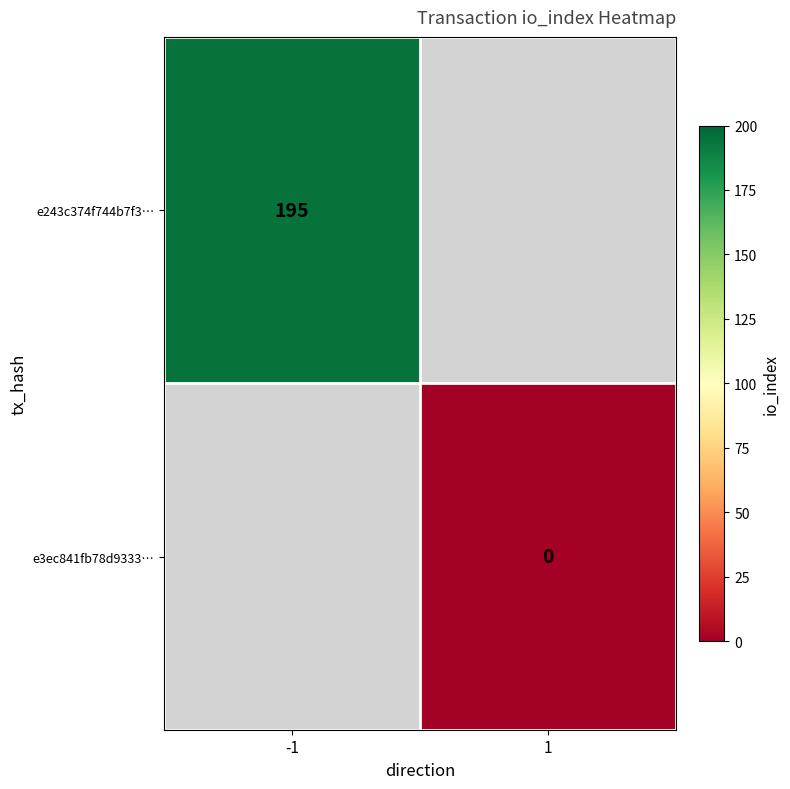

At which category is the sum across all series the highest?

-1